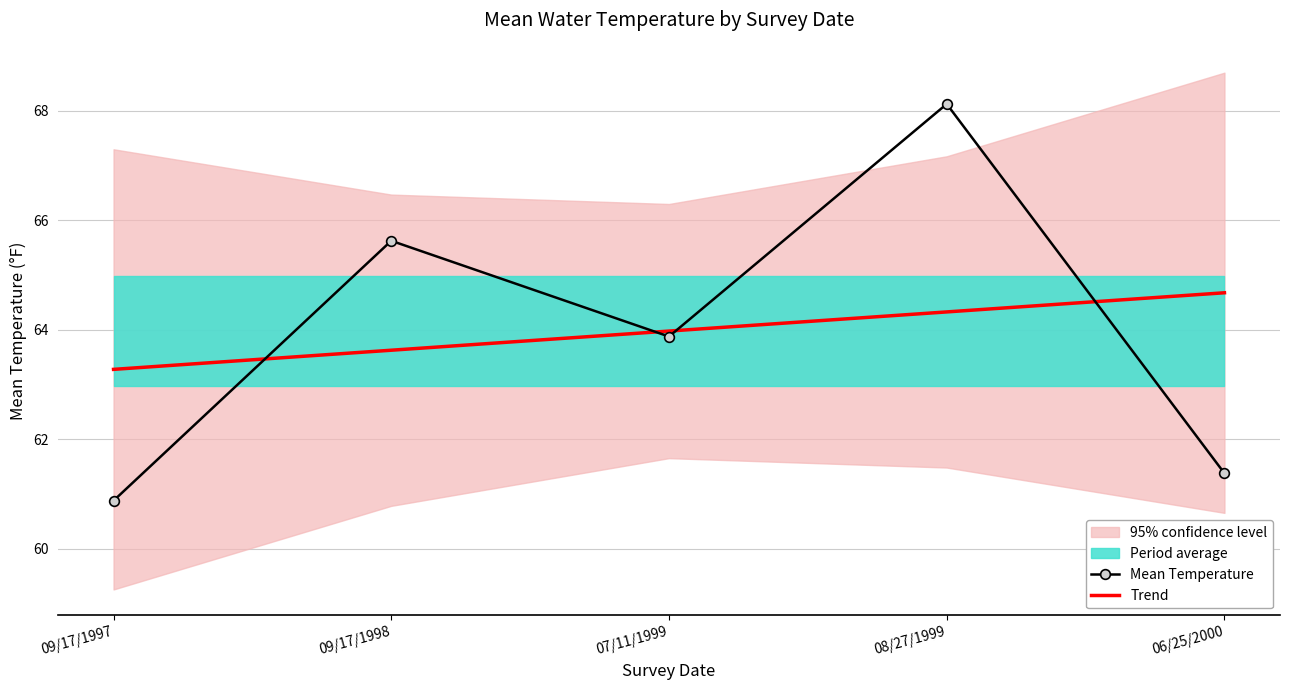

What is the maximum value shown in the chart?

68.1